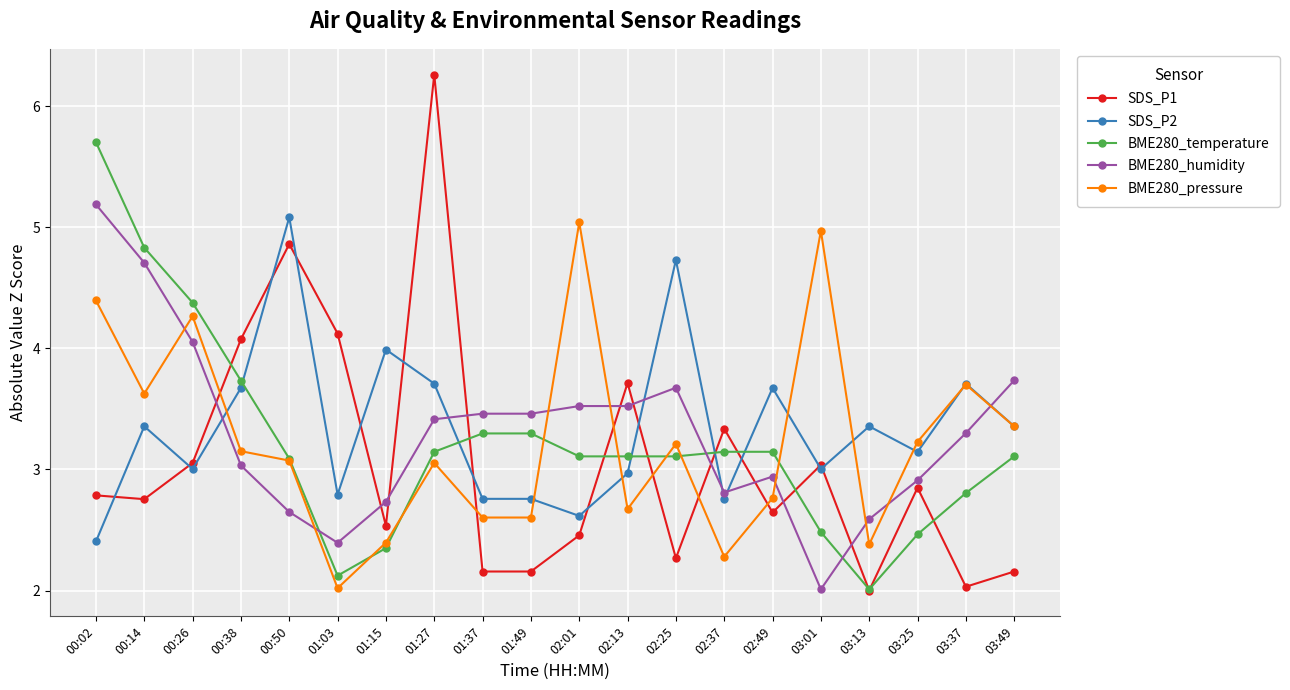

How many interior local peaks does the SDS_P1 series have?

6